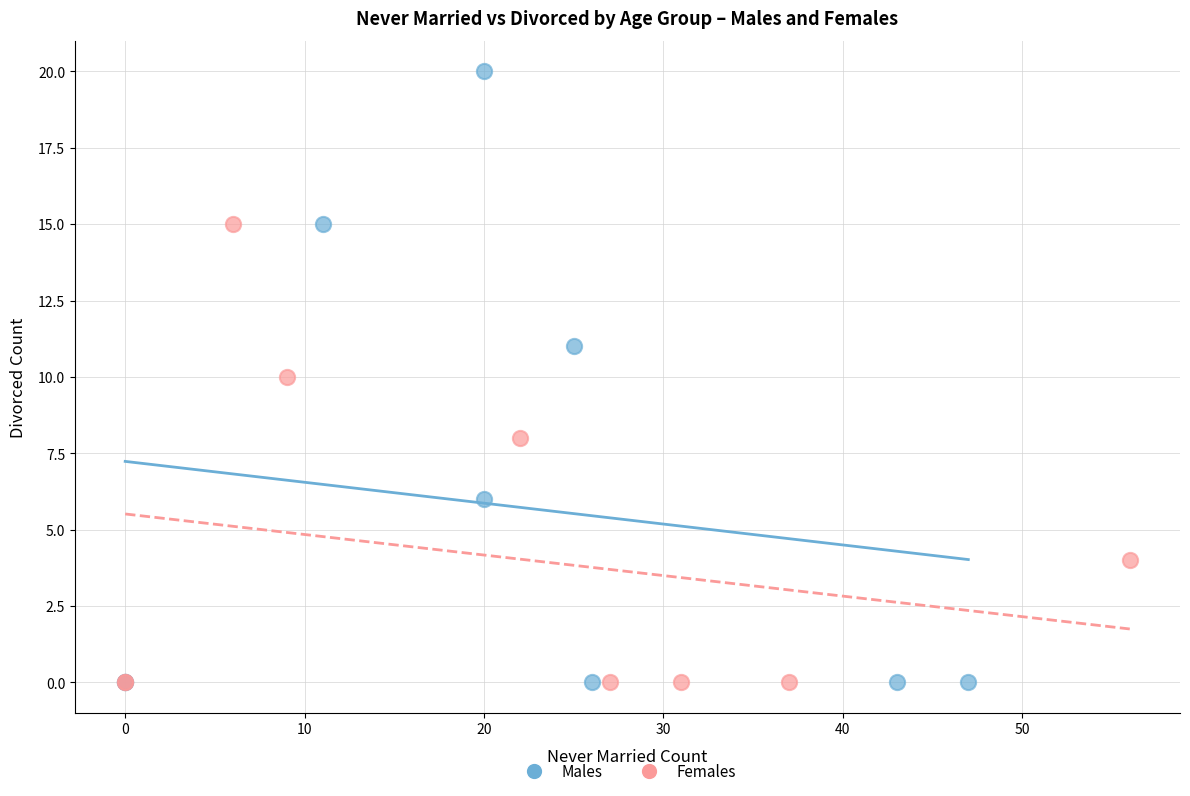

What are all the series names shown in the legend?

Males, Females